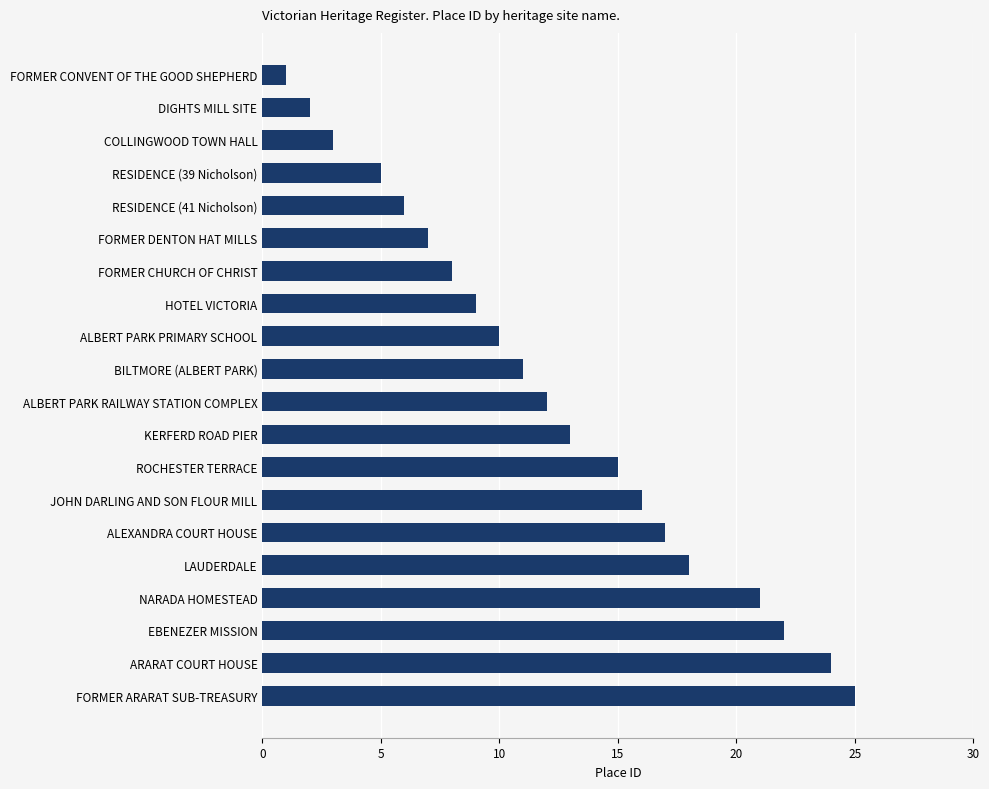

What is the change in value from DIGHTS MILL SITE to ROCHESTER TERRACE?

+13